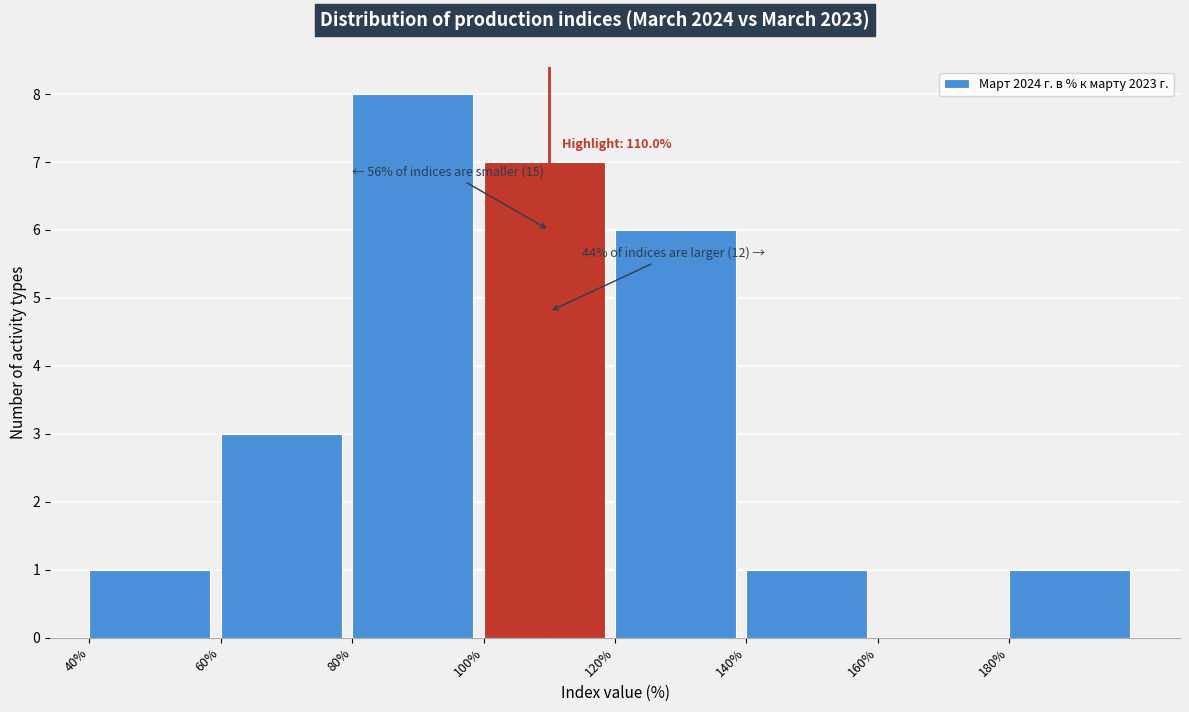

Over which range of the x-axis is the bar tallest?

80 to 100